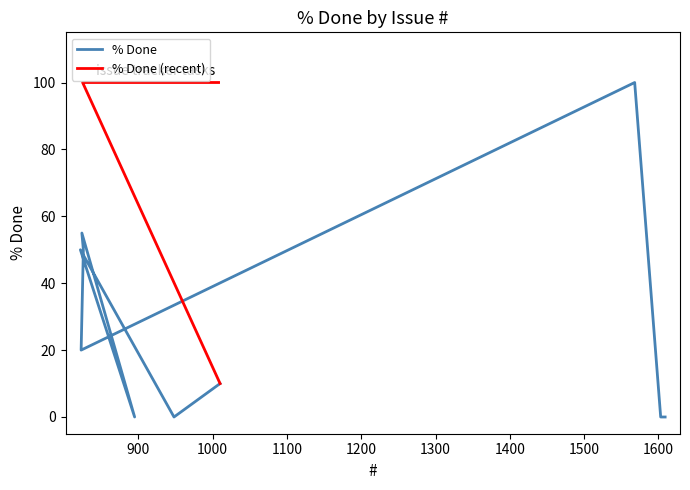

What is the difference between the second highest and minimum values?

100